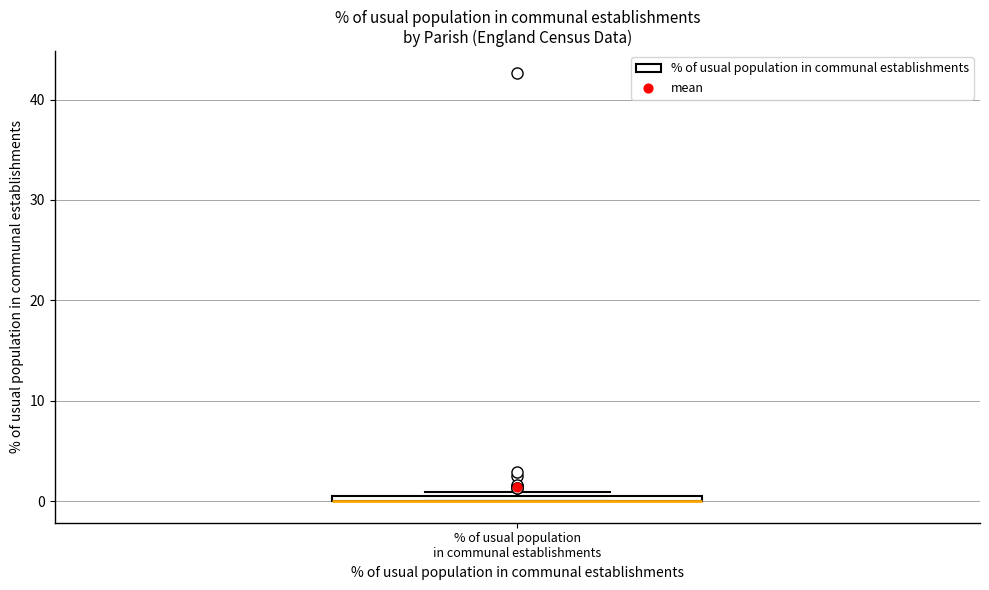

Where is the upper edge of the box for % of usual population in communal establishments on the y-axis? The values are not printed on the chart, so give them approximately, as read against the axis.

1